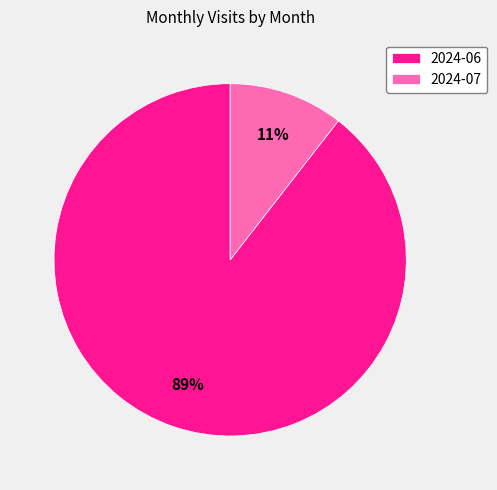

Is the sum of 2024-07 and 2024-06 greater than half?

Yes